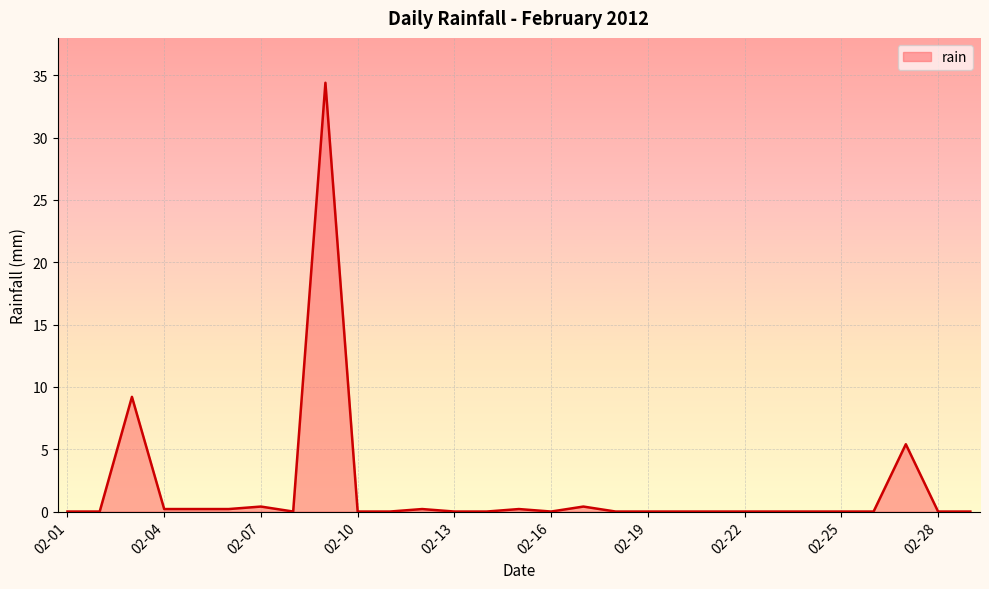

List the labels in order of value, smallest first.

2012-02-01, 2012-02-02, 2012-02-08, 2012-02-10, 2012-02-11, 2012-02-13, 2012-02-14, 2012-02-16, 2012-02-18, 2012-02-19, 2012-02-20, 2012-02-21, 2012-02-22, 2012-02-23, 2012-02-24, 2012-02-25, 2012-02-26, 2012-02-28, 2012-02-29, 2012-02-04, 2012-02-05, 2012-02-06, 2012-02-12, 2012-02-15, 2012-02-07, 2012-02-17, 2012-02-27, 2012-02-03, 2012-02-09